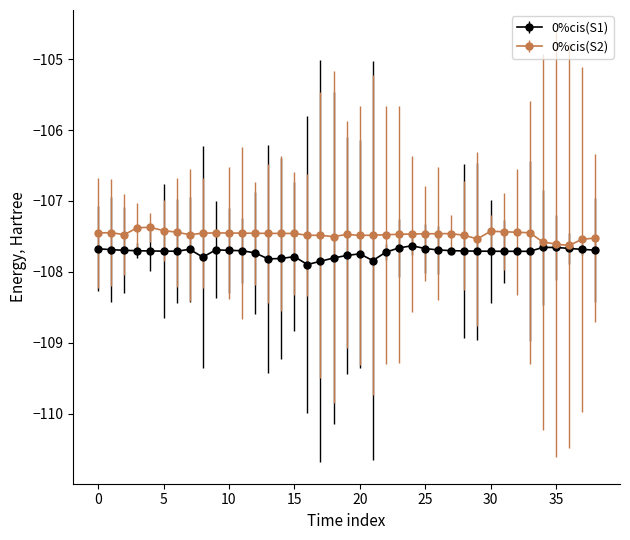

True or false: 0%cis(S1) has more than 0 interior local peaks.

True